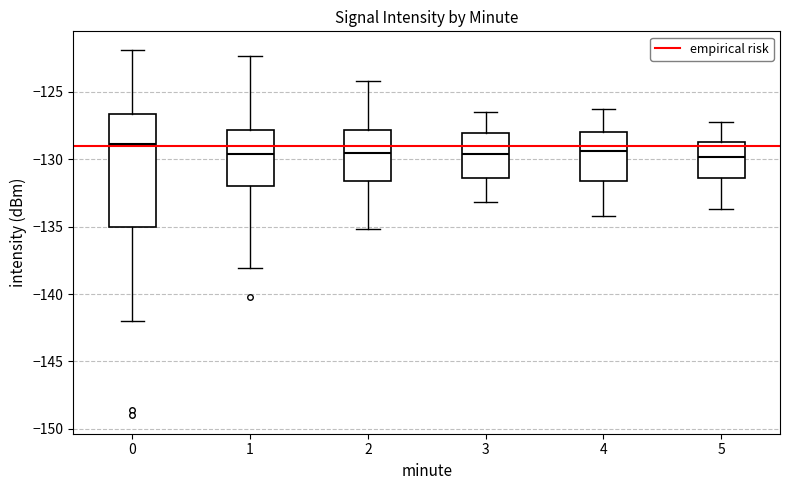

Which box's median line is the highest?

0